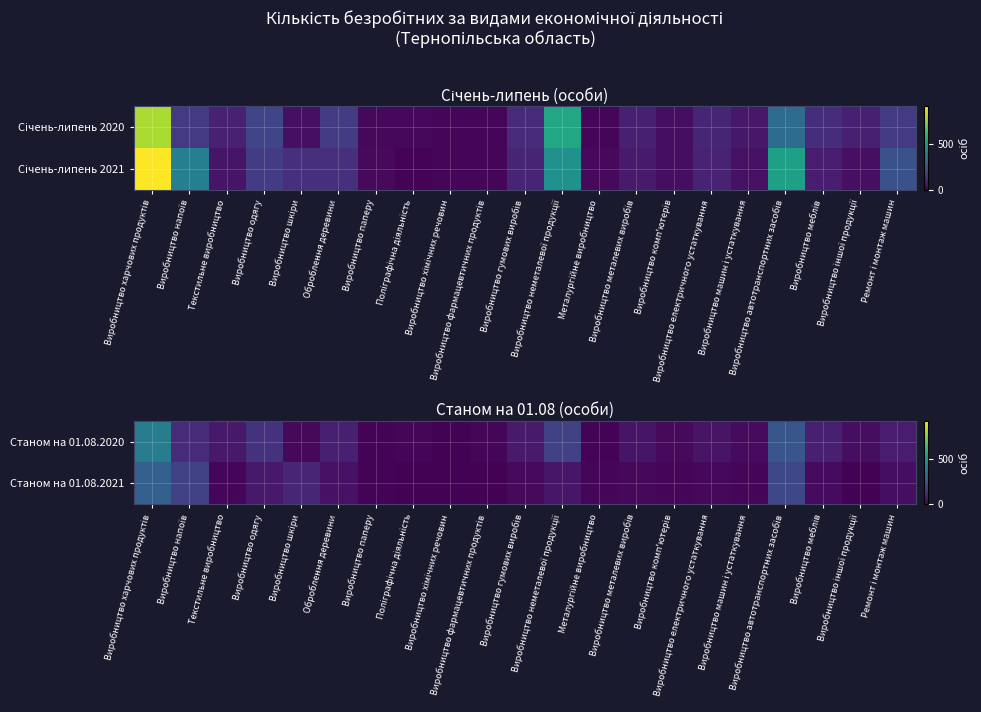

What is the total value across all series at Оброблення деревини?

126